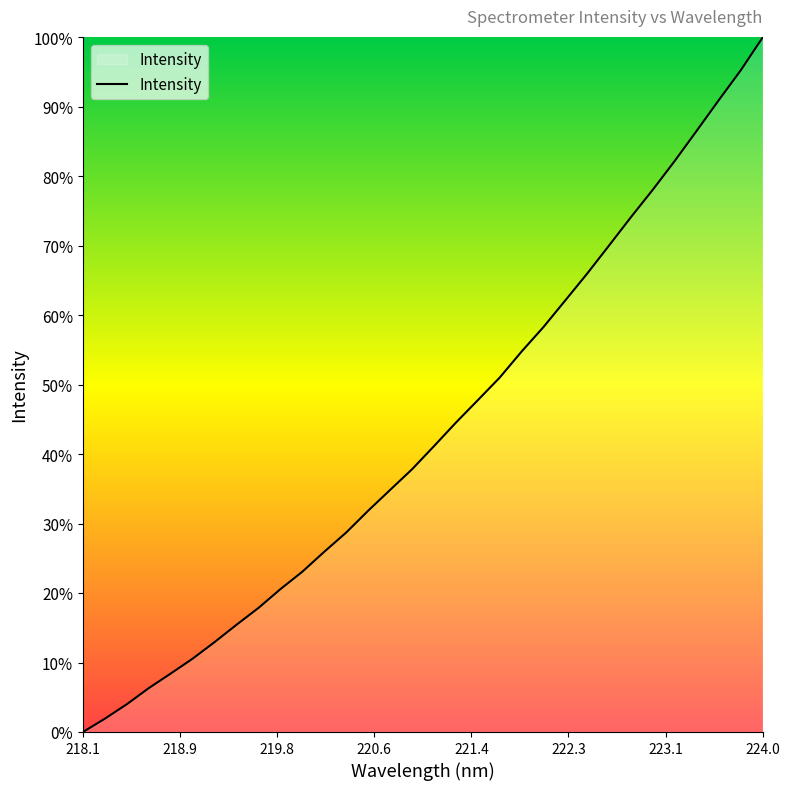

Does the chart have visible grid lines?

No